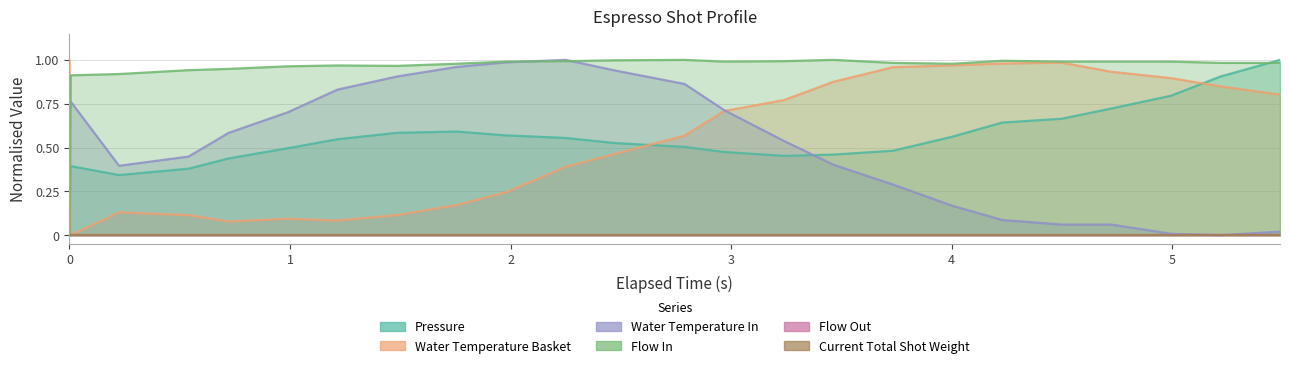

Between elapsed and water_temperature_basket, which series saw the biggest shift?

flow_in